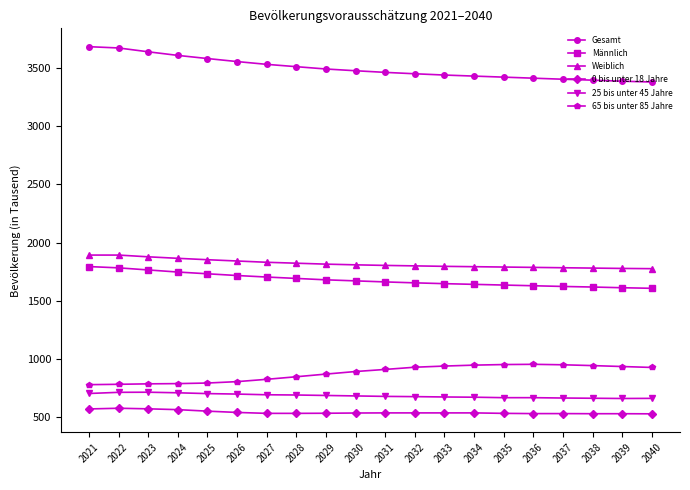

True or false: Gesamt and 0 bis unter 18 Jahre intersect in this chart.

False